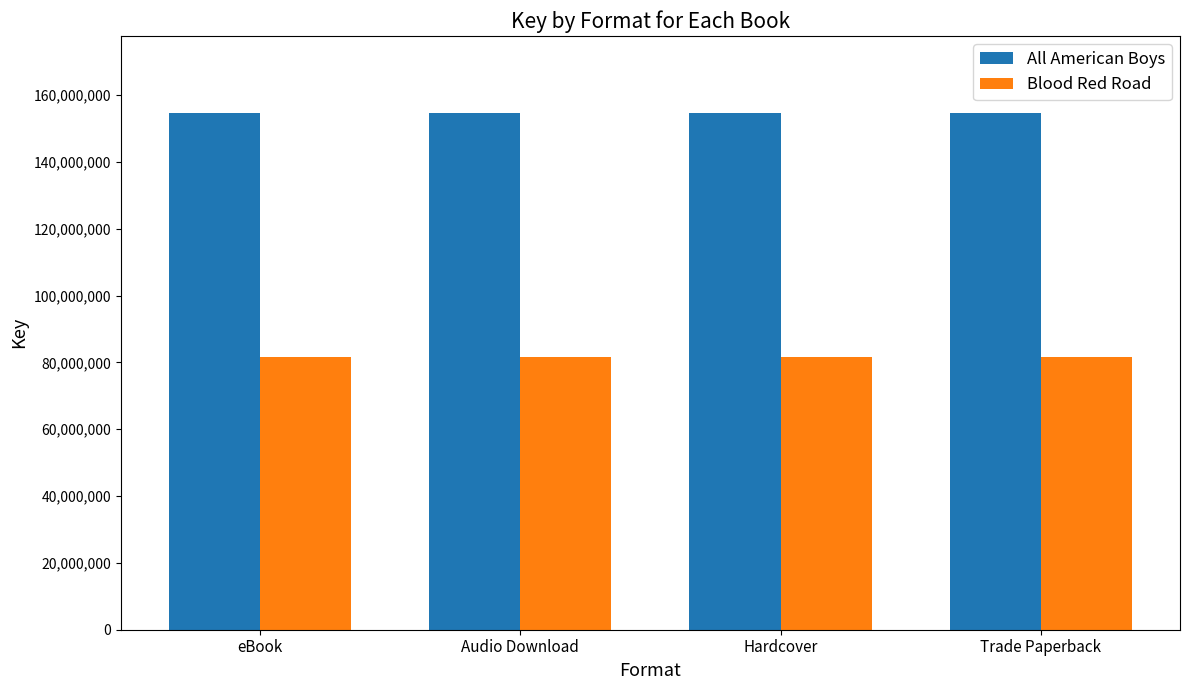

How many bars are there in total?

8